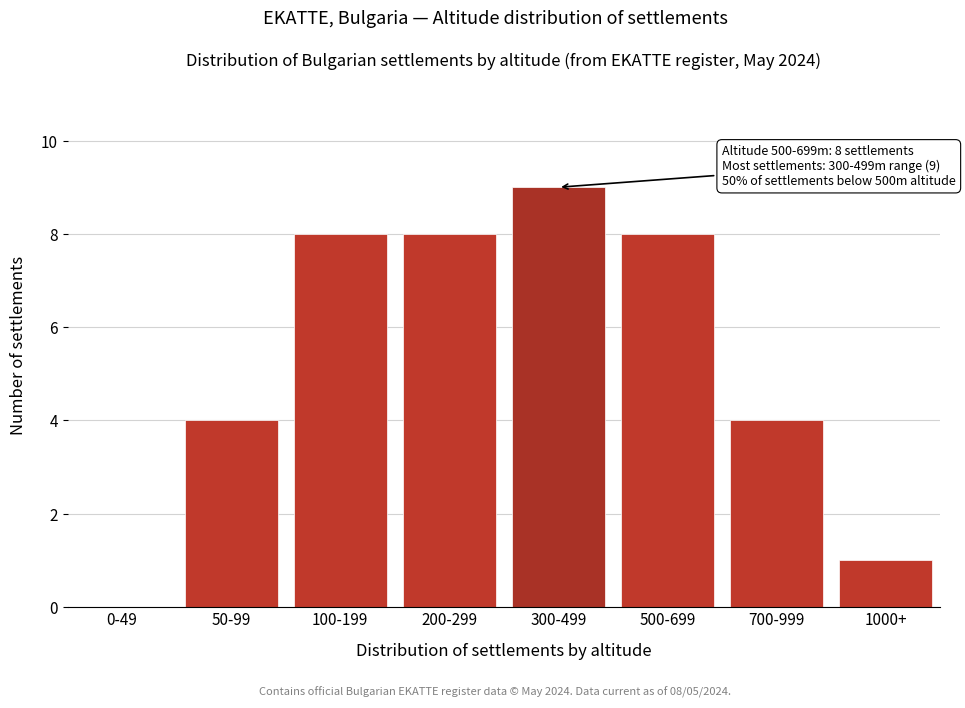

Reading right to left, list all the values displayed in this chart.

1000+=1	700-999=4	500-699=8	300-499=9	200-299=8	100-199=8	50-99=4	0-49=0